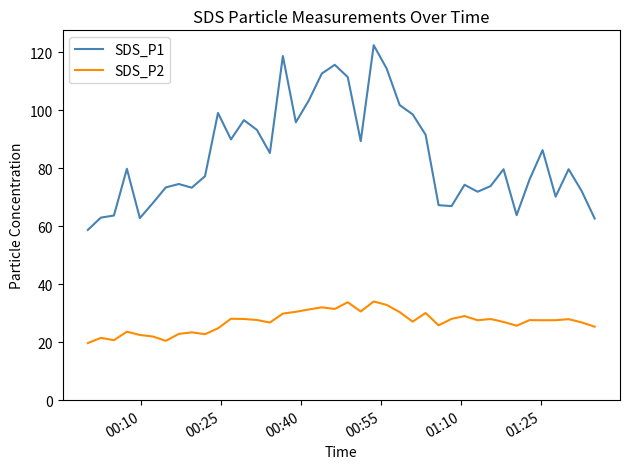

True or false: SDS_P2 and SDS_P1 cross at least once.

False